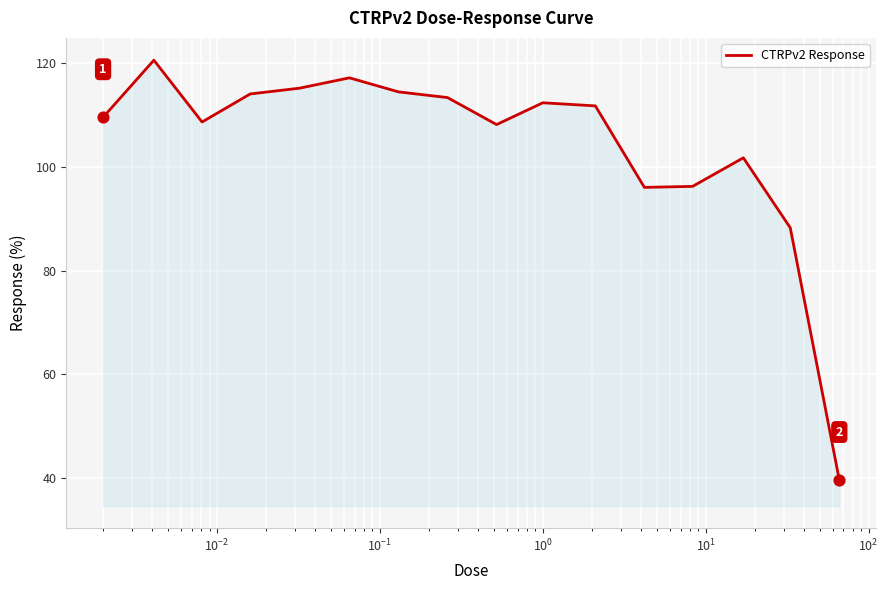

What is the greatest value displayed?

120.5